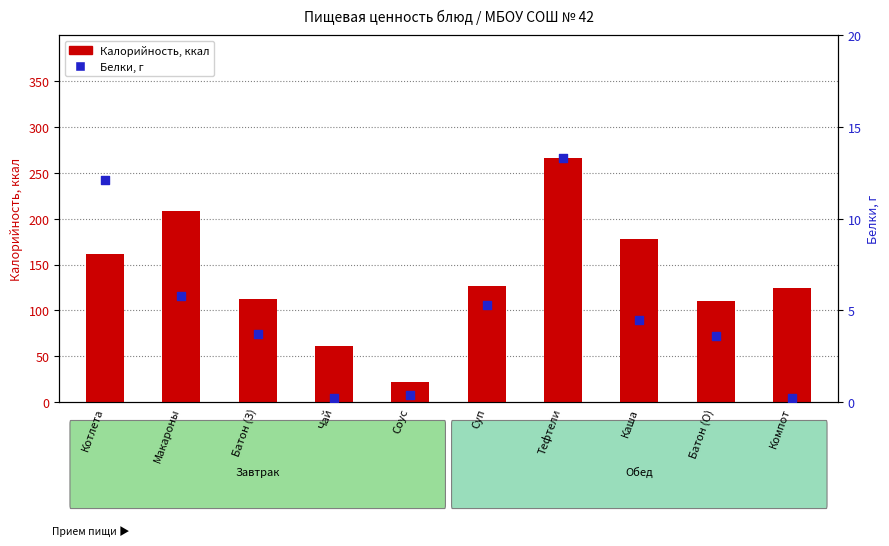

Which series has the largest total across all categories?

Калорийность